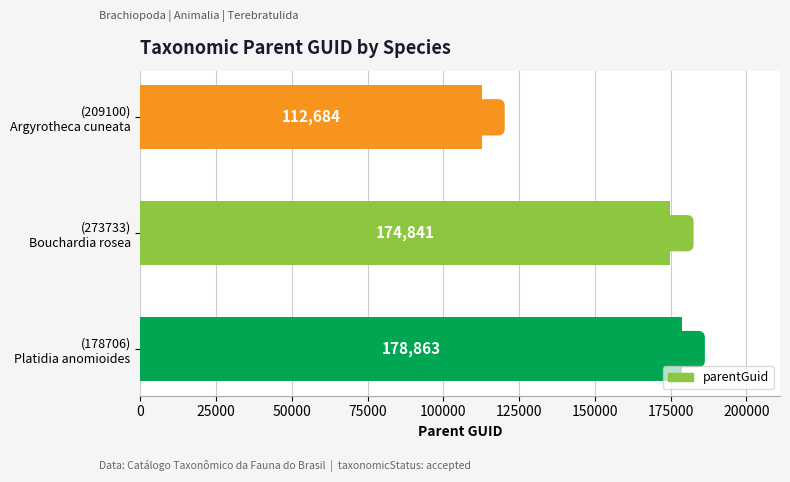

Reading bottom to top, list all the values displayed in this chart.

178863	174841	112684